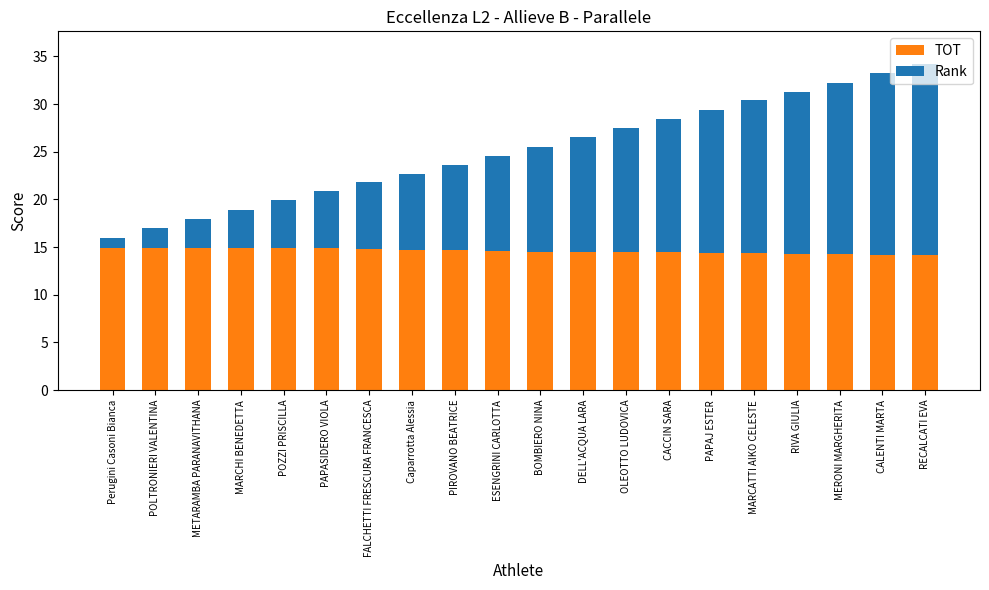

Is it true that TOT equals 9.6 at BOMBIERO NINA?

False